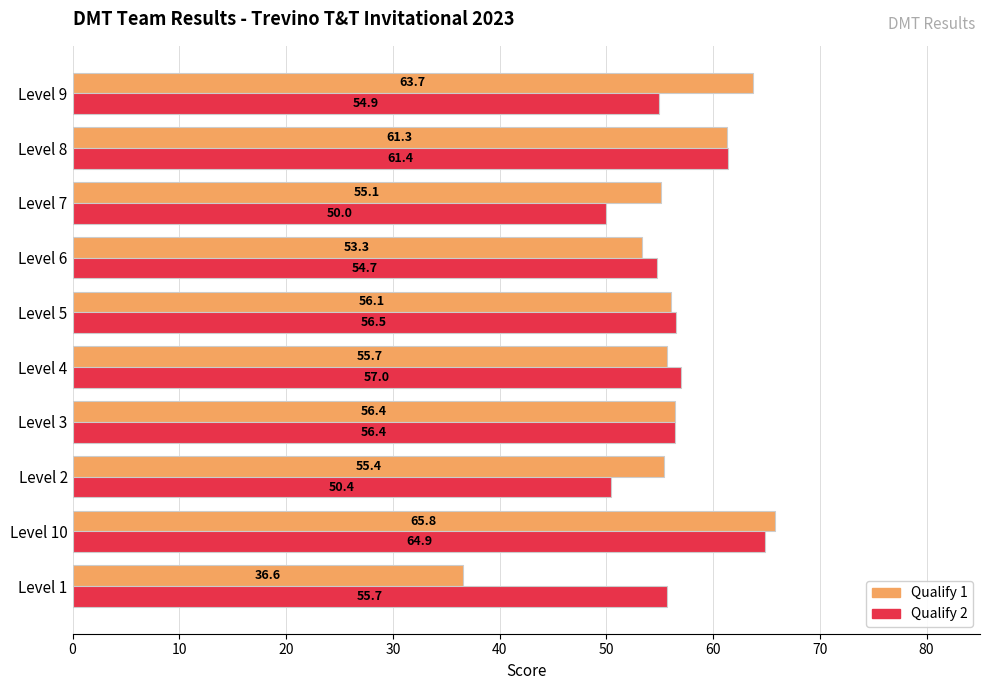

Read the Qualify 1 value at Level 1.

36.6